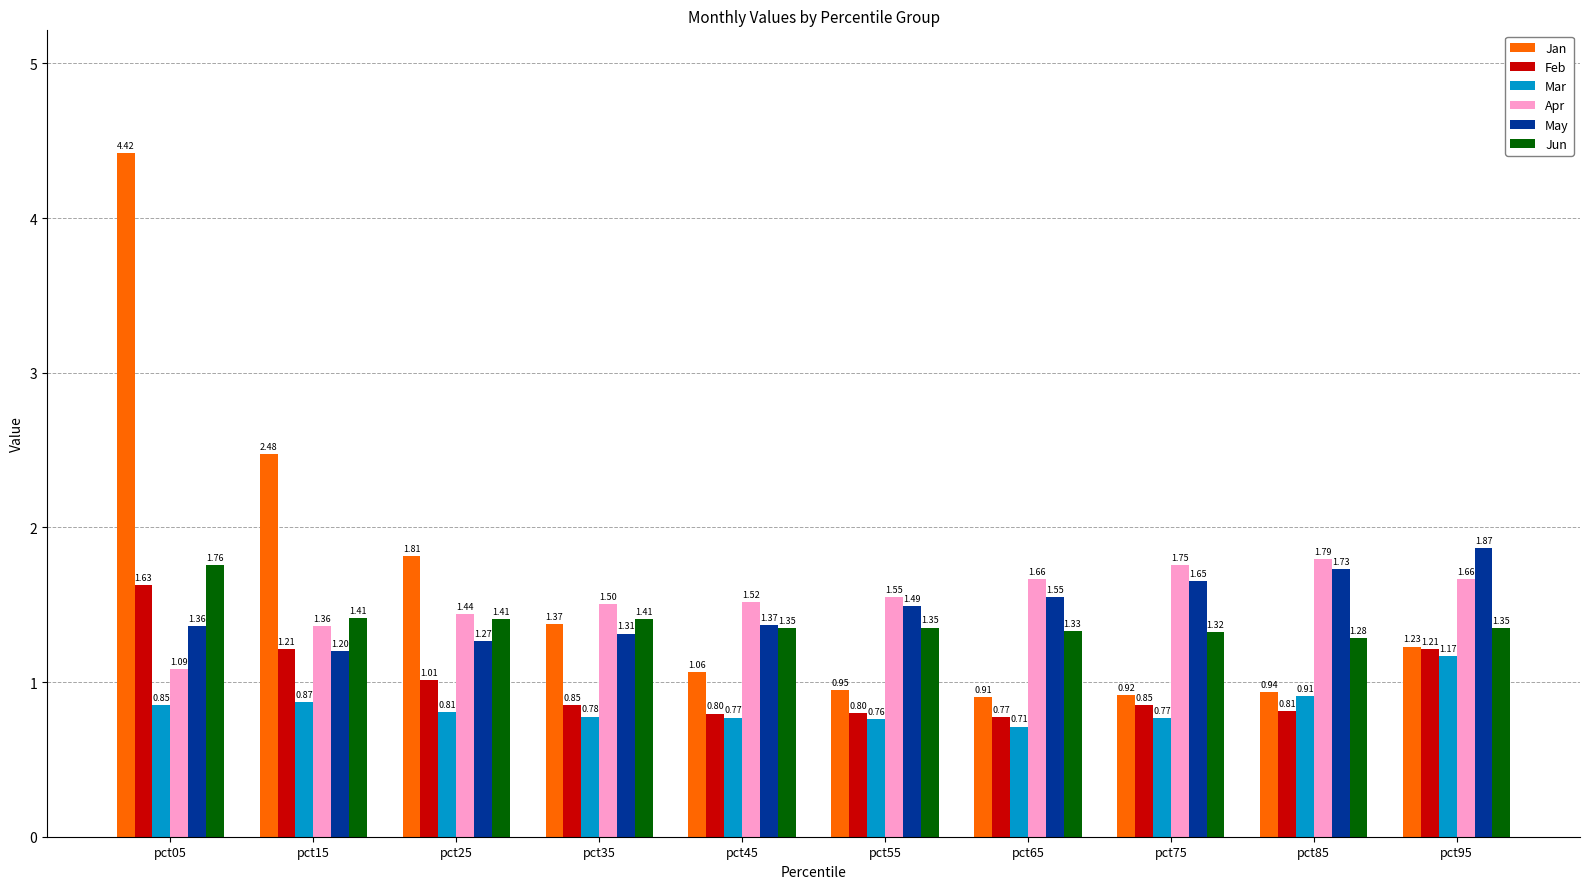

How many series are shown in this chart?

6